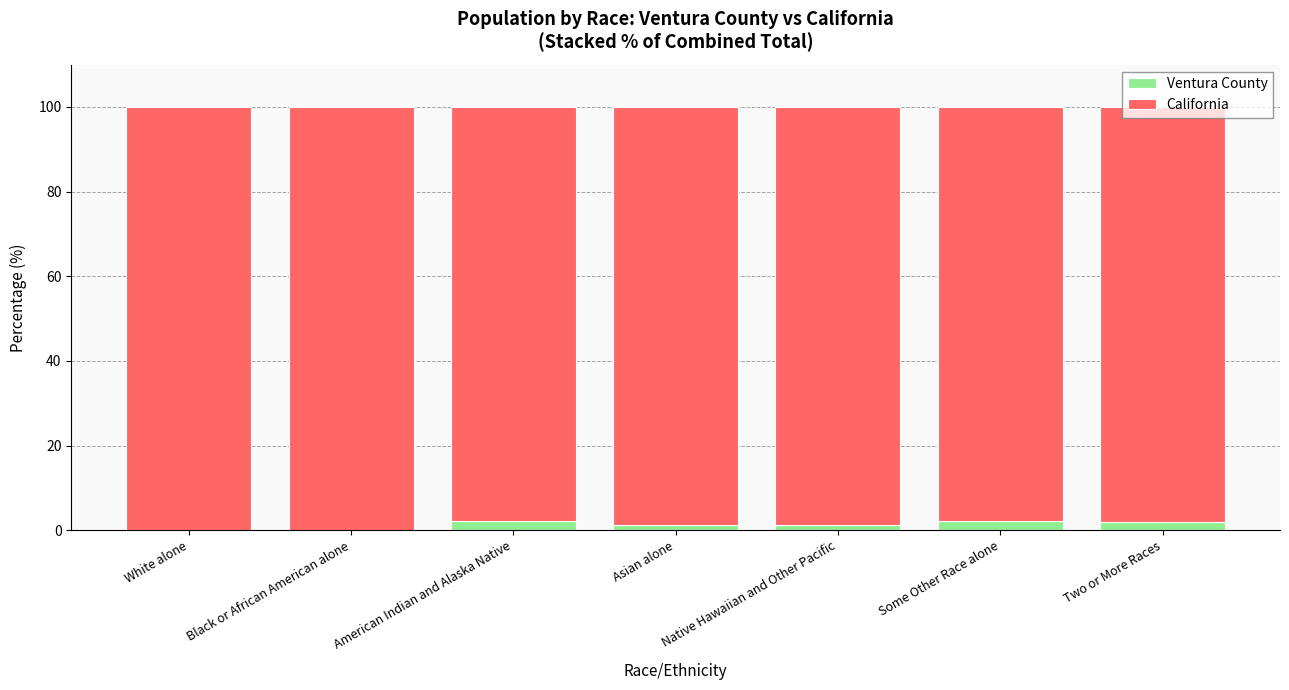

How many categories are shown in the chart?

7